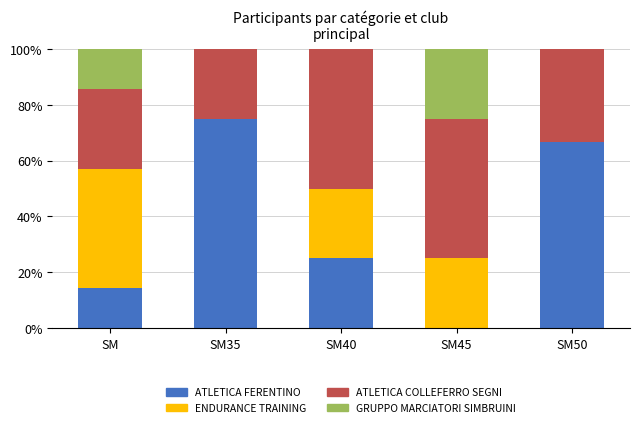

The ATLETICA FERENTINO series shows 75.0 at SM35. True or false?

True